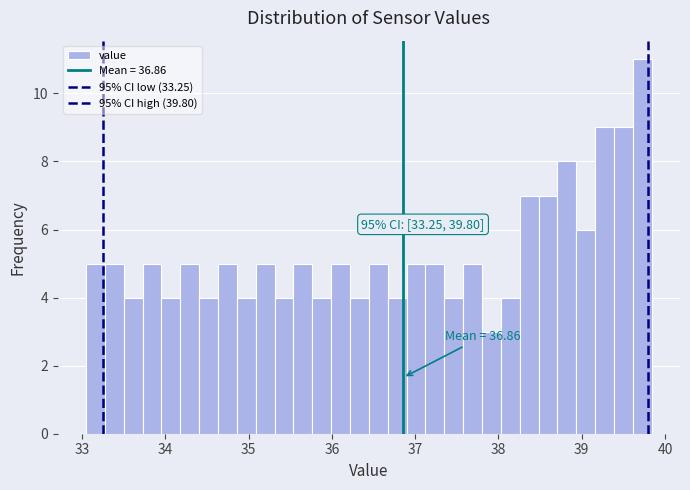

Read against the x-axis, roughly where is the centre of the tallest bar?

39.7